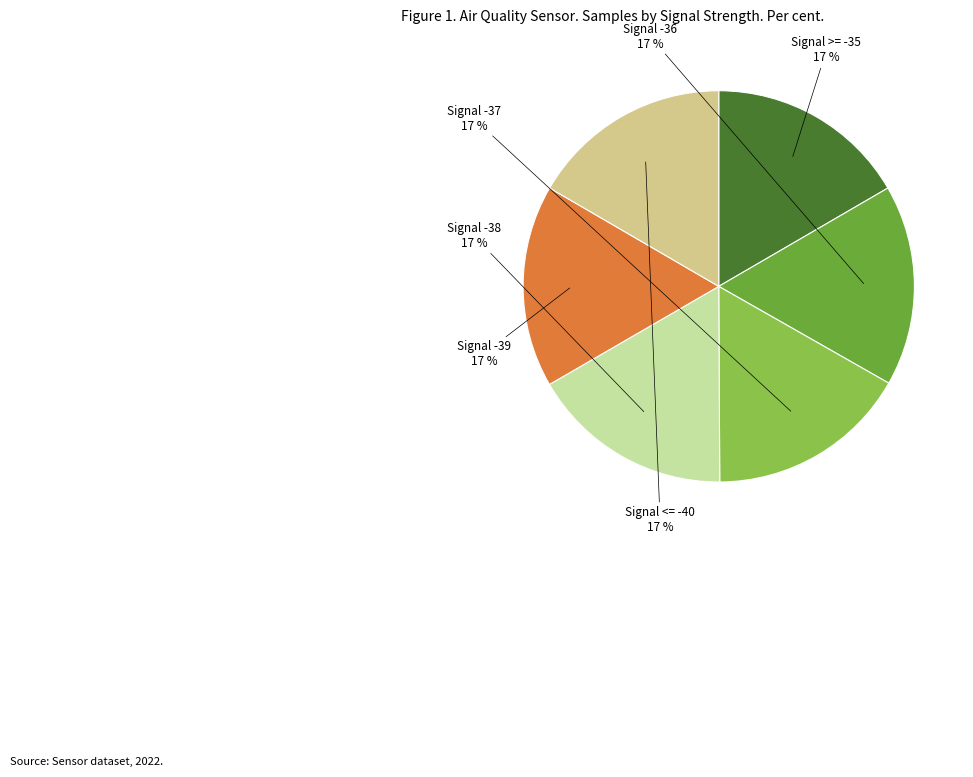

How many slices are in this pie chart?

6